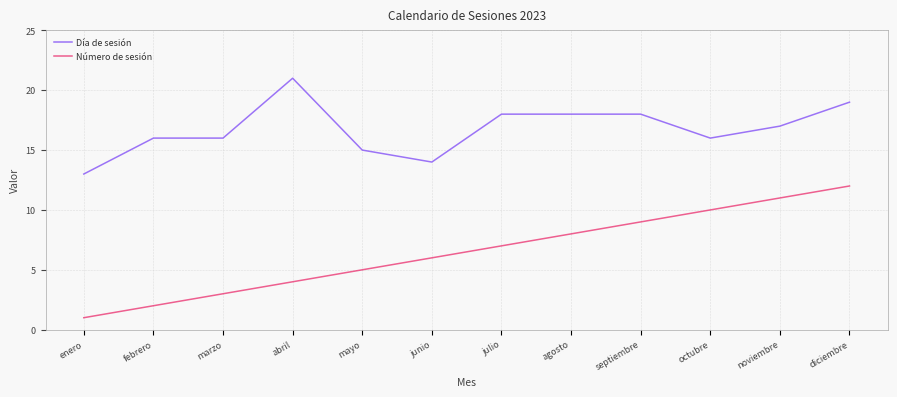

Which series has the largest total across all categories?

Día de sesión